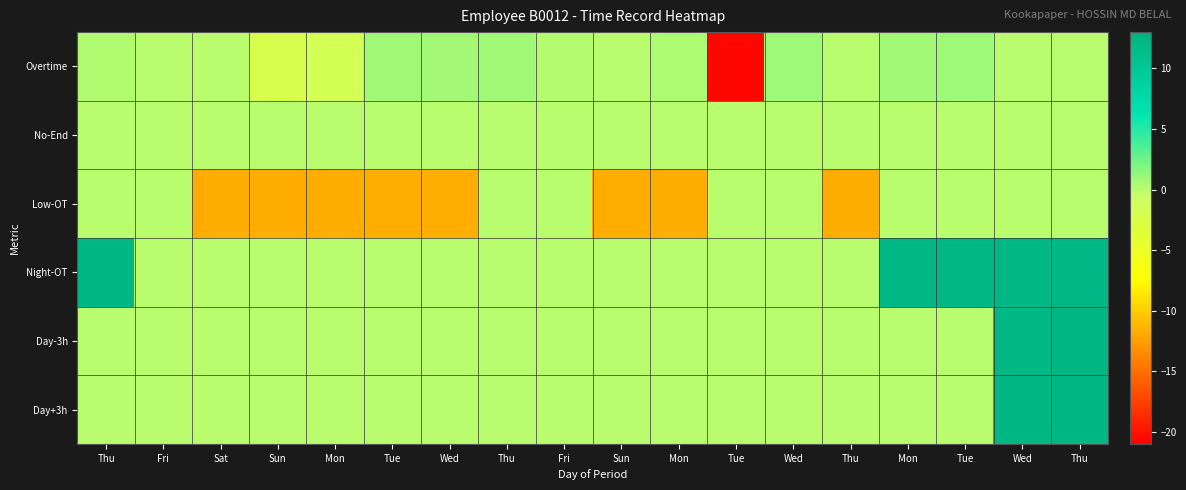

Which series has the largest total across all categories?

Night-OT